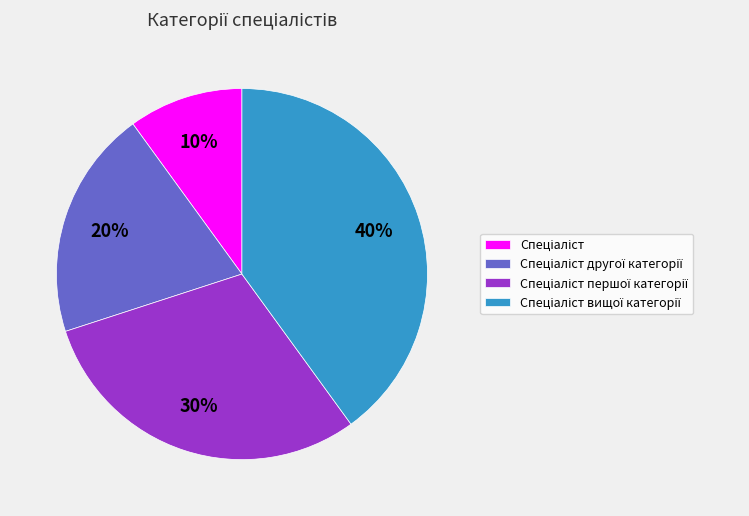

Does any single category account for the majority?

No